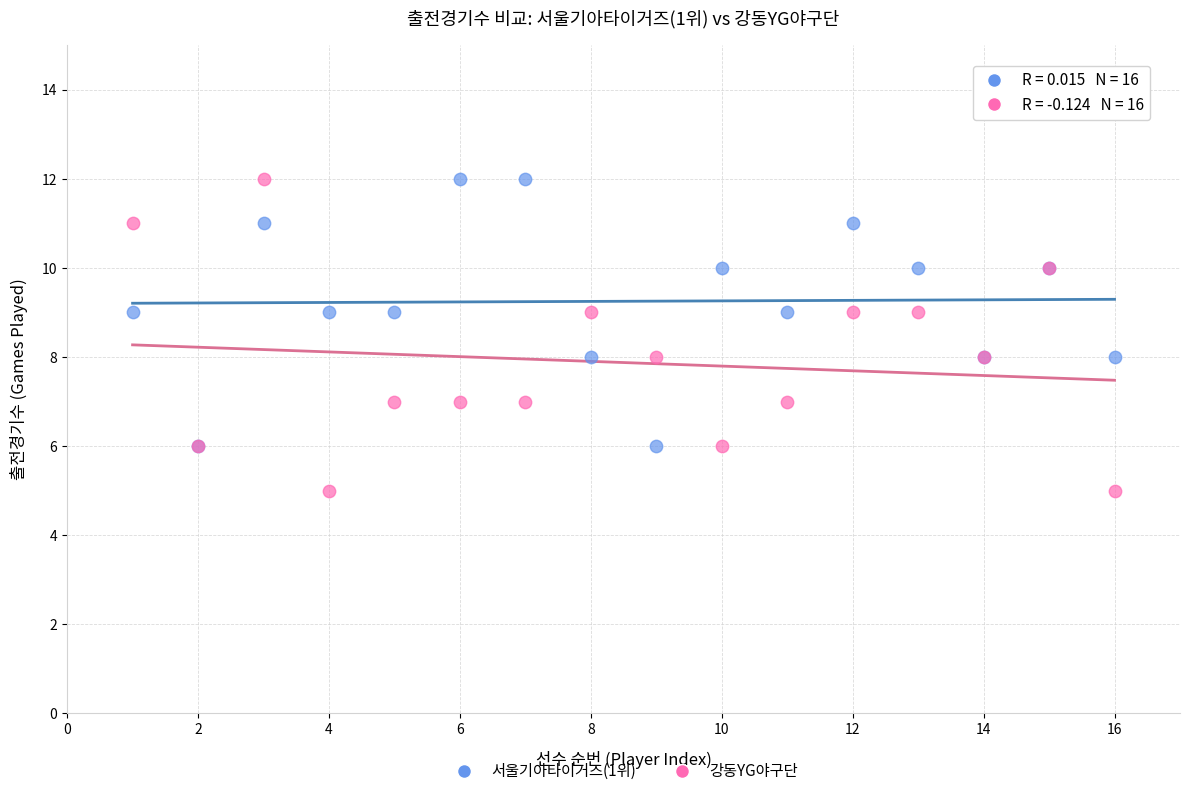

Which series has the largest Y range (max minus min)?

강동YG야구단